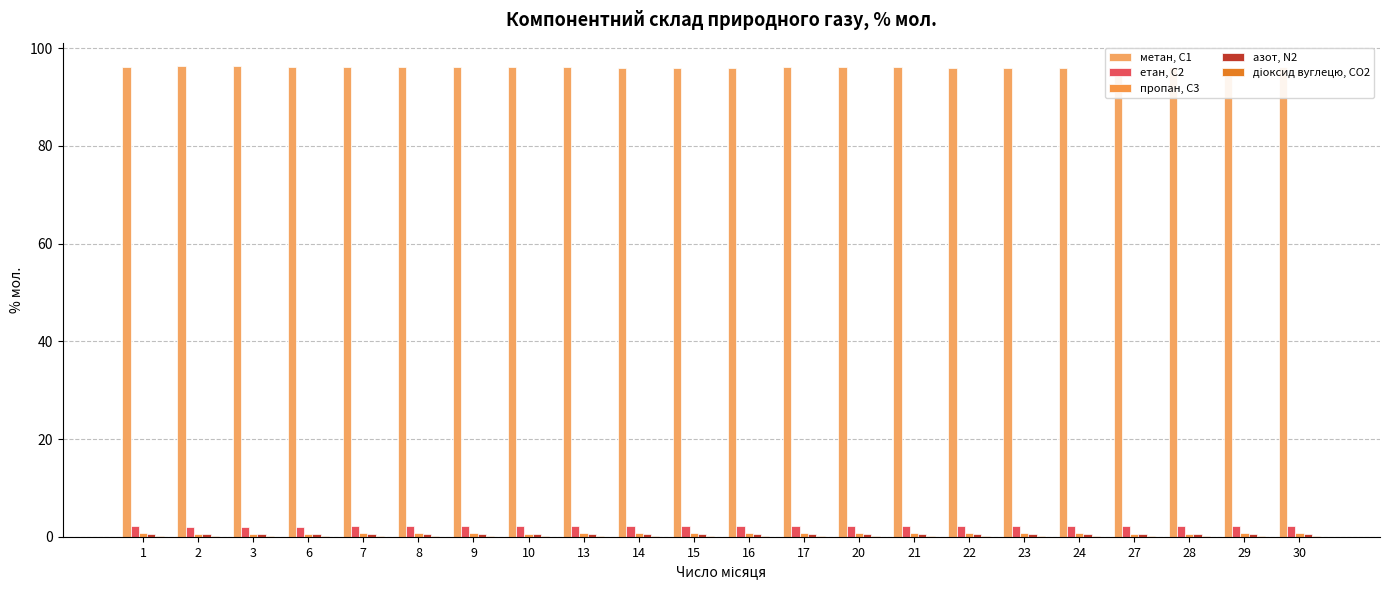

What is the difference between the highest and lowest values at 13?

95.9